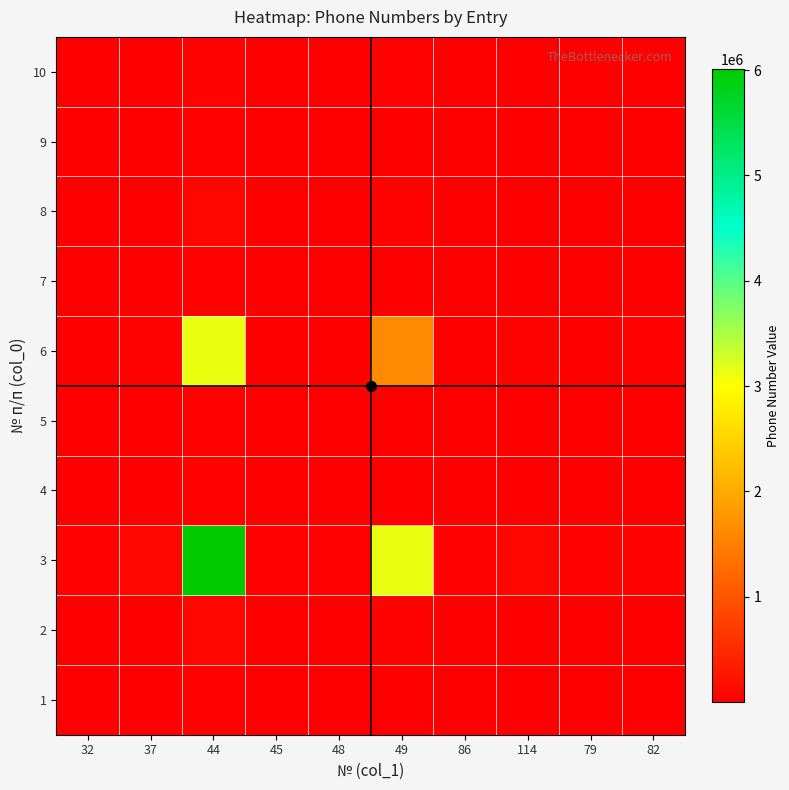

Count the number of categories in the chart.

10